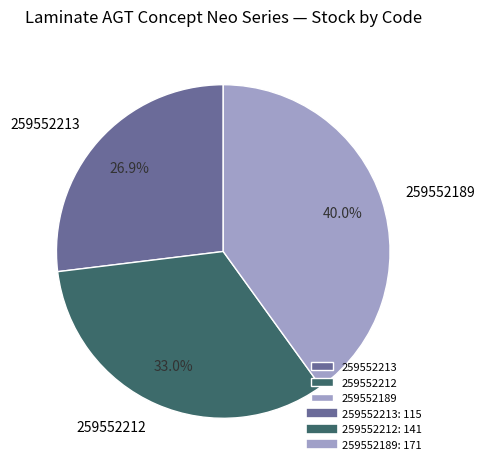

To the nearest percent, what is the combined percentage of 259552213 and 259552189?

67%